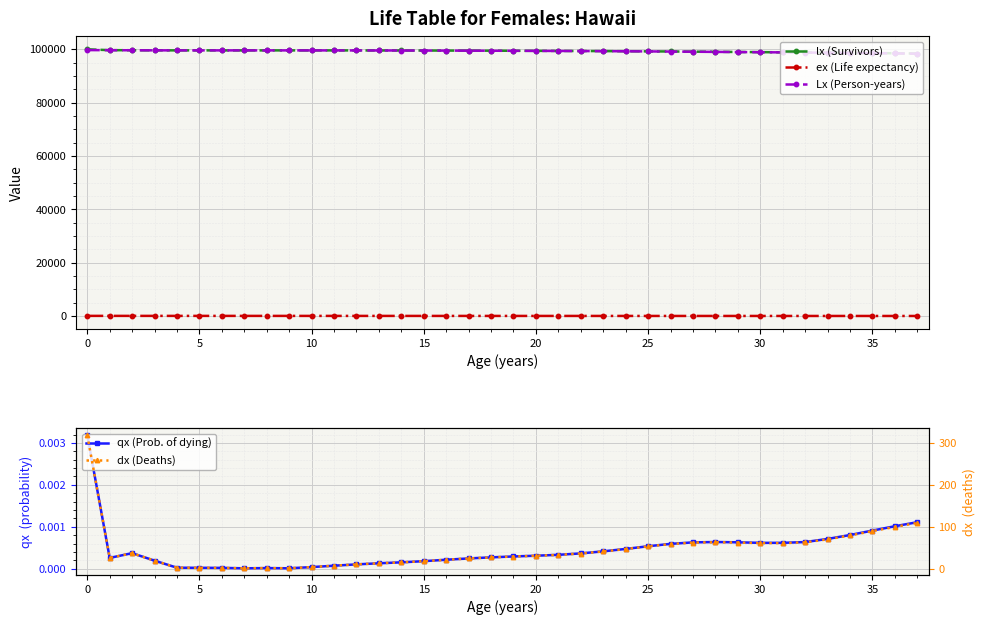

Which series has the largest total across all categories?

lx (Survivors)